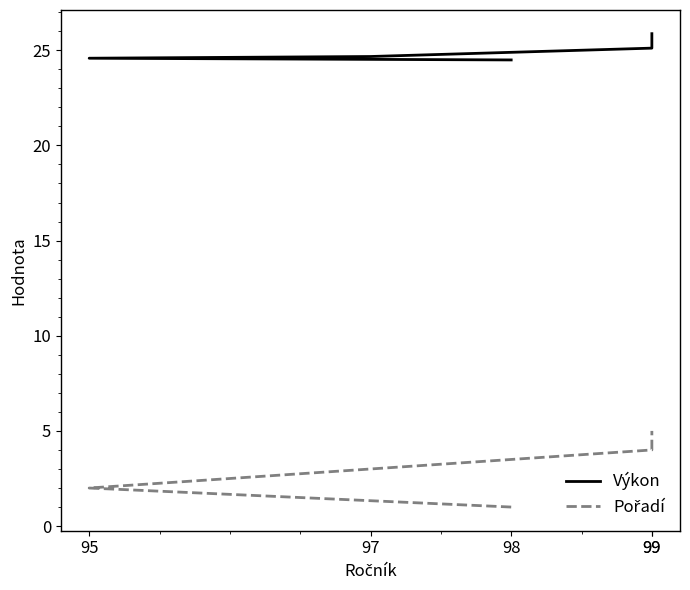

Reading left to right, list all the values displayed in this chart.

Výkon: 24.5	24.6	24.7	25.1	25.9
Pořadí: 1.0	2.0	3.0	4.0	5.0